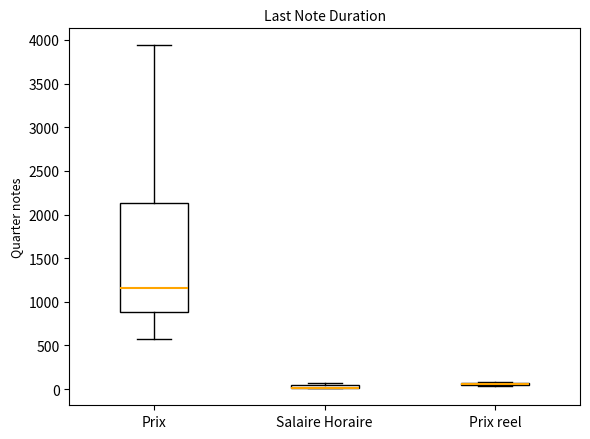

Comparing the boxes themselves (not the whiskers), which one is the tallest?

Prix